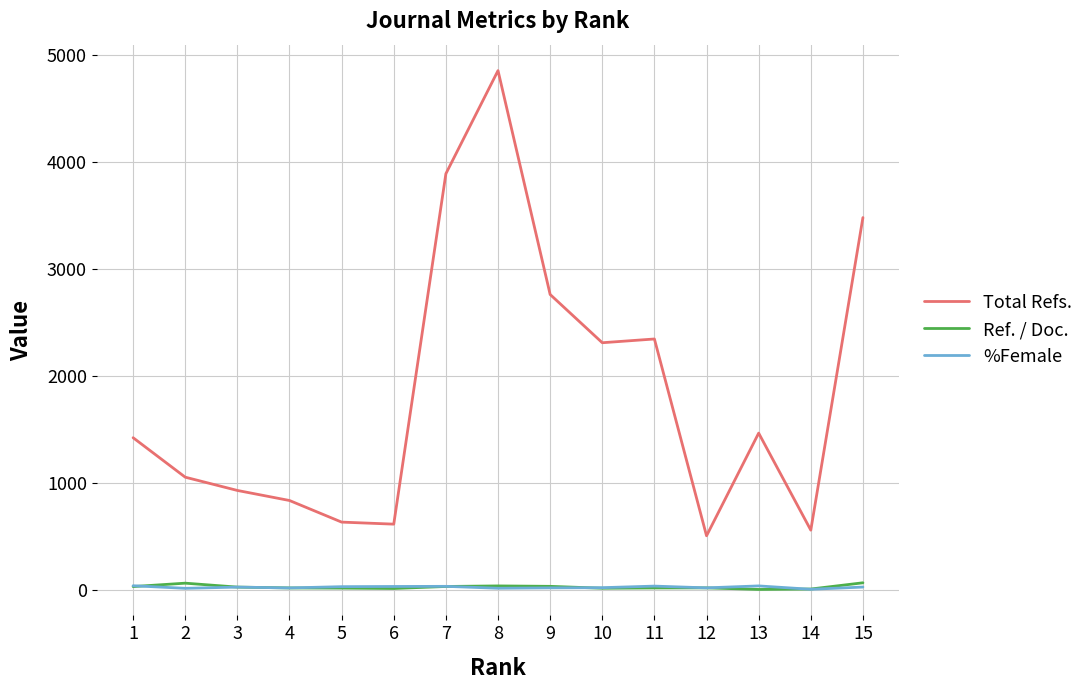

At how many categories does at least one series exceed 1899?

6